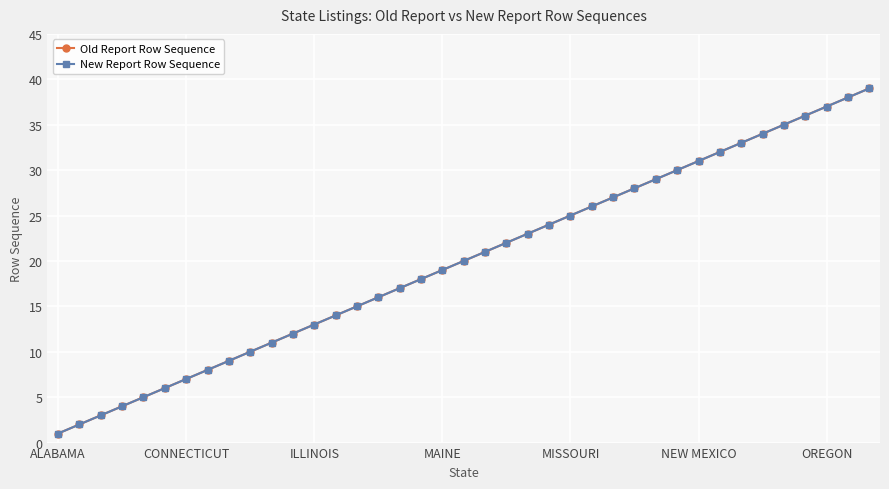

Does the chart have visible grid lines?

Yes